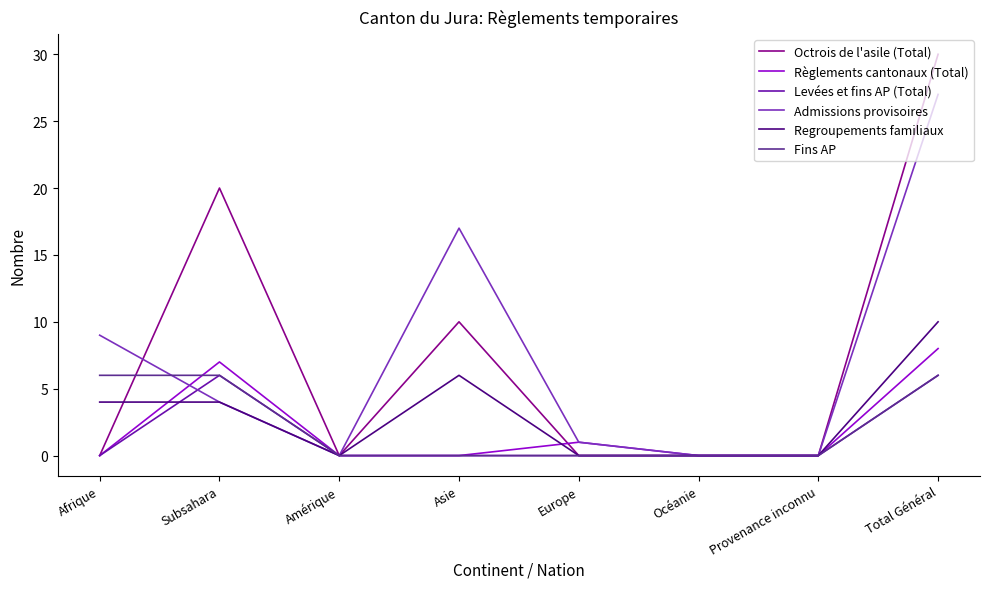

Reading left to right, transcribe all the data shown in this chart.

Octrois de l'asile (Total): Afrique=0	Subsahara=20	Amérique=0	Asie=10	Europe=0	Océanie=0	Provenance inconnu=0	Total Général=30
Règlements cantonaux (Total): Afrique=0	Subsahara=7	Amérique=0	Asie=0	Europe=1	Océanie=0	Provenance inconnu=0	Total Général=8
Levées et fins AP (Total): Afrique=0	Subsahara=6	Amérique=0	Asie=0	Europe=0	Océanie=0	Provenance inconnu=0	Total Général=6
Admissions provisoires: Afrique=9	Subsahara=4	Amérique=0	Asie=17	Europe=1	Océanie=0	Provenance inconnu=0	Total Général=27
Regroupements familiaux: Afrique=4	Subsahara=4	Amérique=0	Asie=6	Europe=0	Océanie=0	Provenance inconnu=0	Total Général=10
Fins AP: Afrique=6	Subsahara=6	Amérique=0	Asie=0	Europe=0	Océanie=0	Provenance inconnu=0	Total Général=6